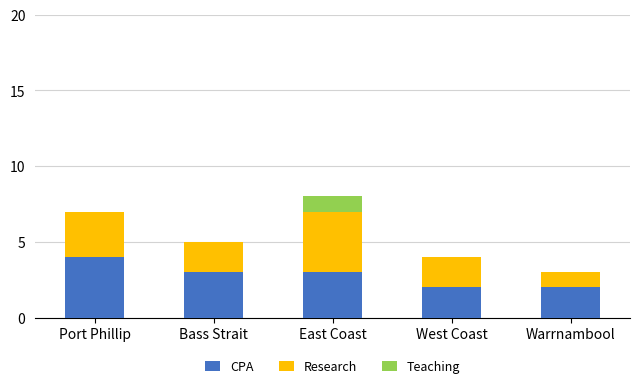

Count the CPA values in the range 2 to 3.

4